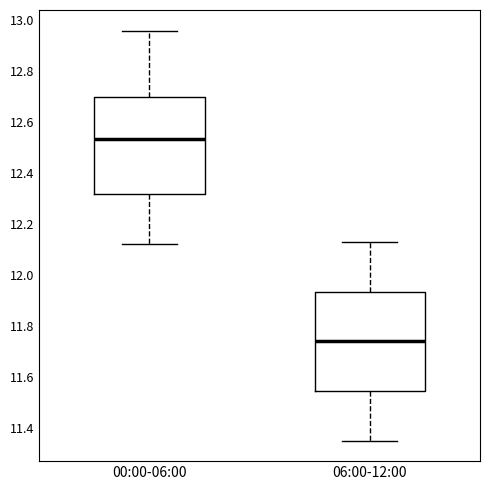

Reading left to right, read every box against the y-axis: the position of its median line, the range the box covers, and the ends of its whiskers. The values are not printed on the chart, so give them approximately, as read against the axis.

00:00-06:00: median 12.54, box 12.32 to 12.70, whiskers 12.12 to 12.96
06:00-12:00: median 11.74, box 11.54 to 11.94, whiskers 11.36 to 12.14